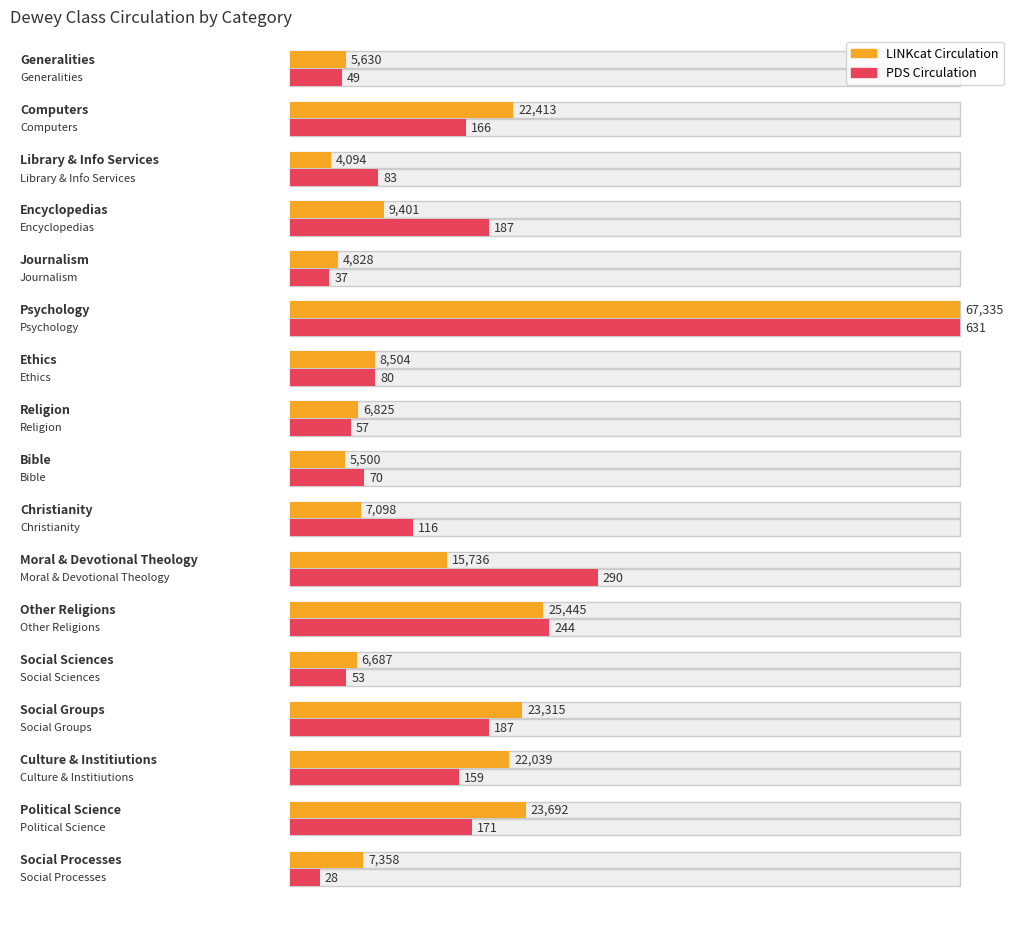

How many data points in PDS Circulation are less than 116?

8